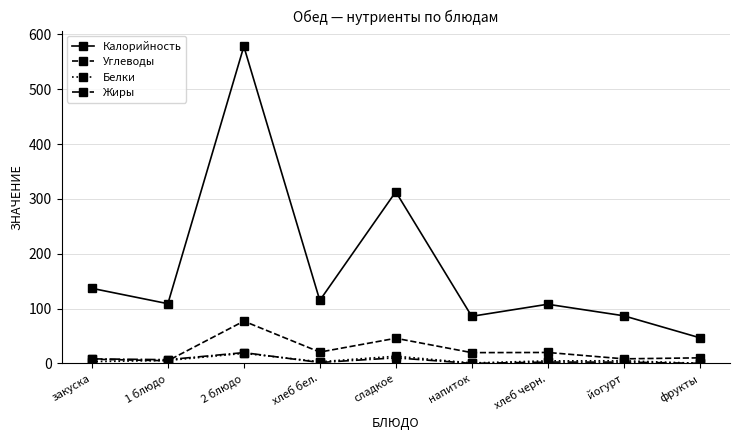

In Калорийность, how many points are lower than both neighbors (excluding endpoints)?

3